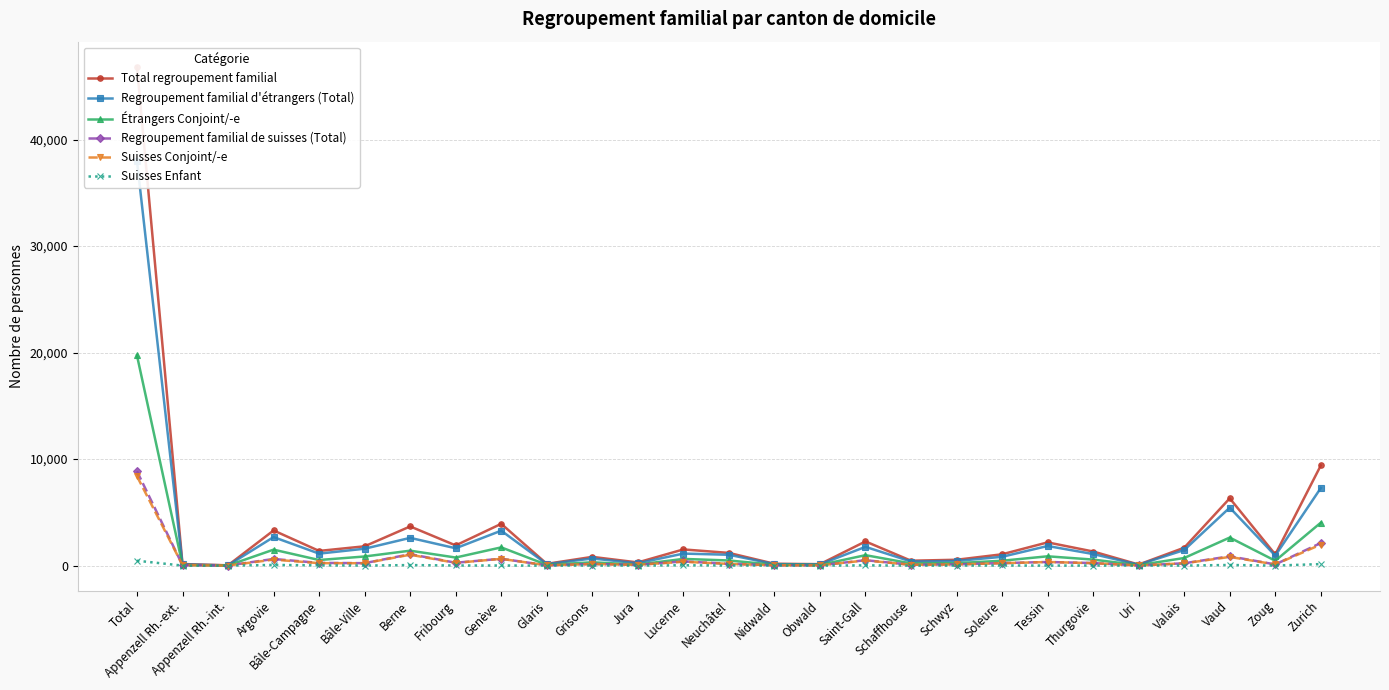

True or false: Étrangers Conjoint/-e has more than 1 points higher than both neighbors.

True